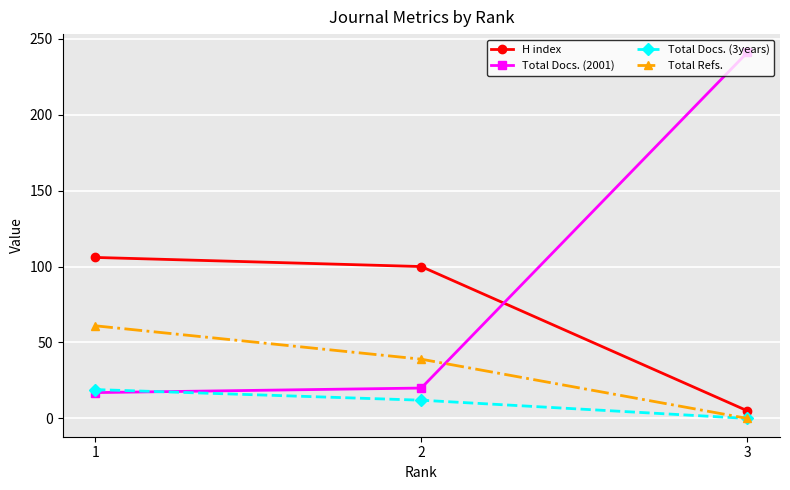

Does the chart display data point markers on the line(s)?

Yes